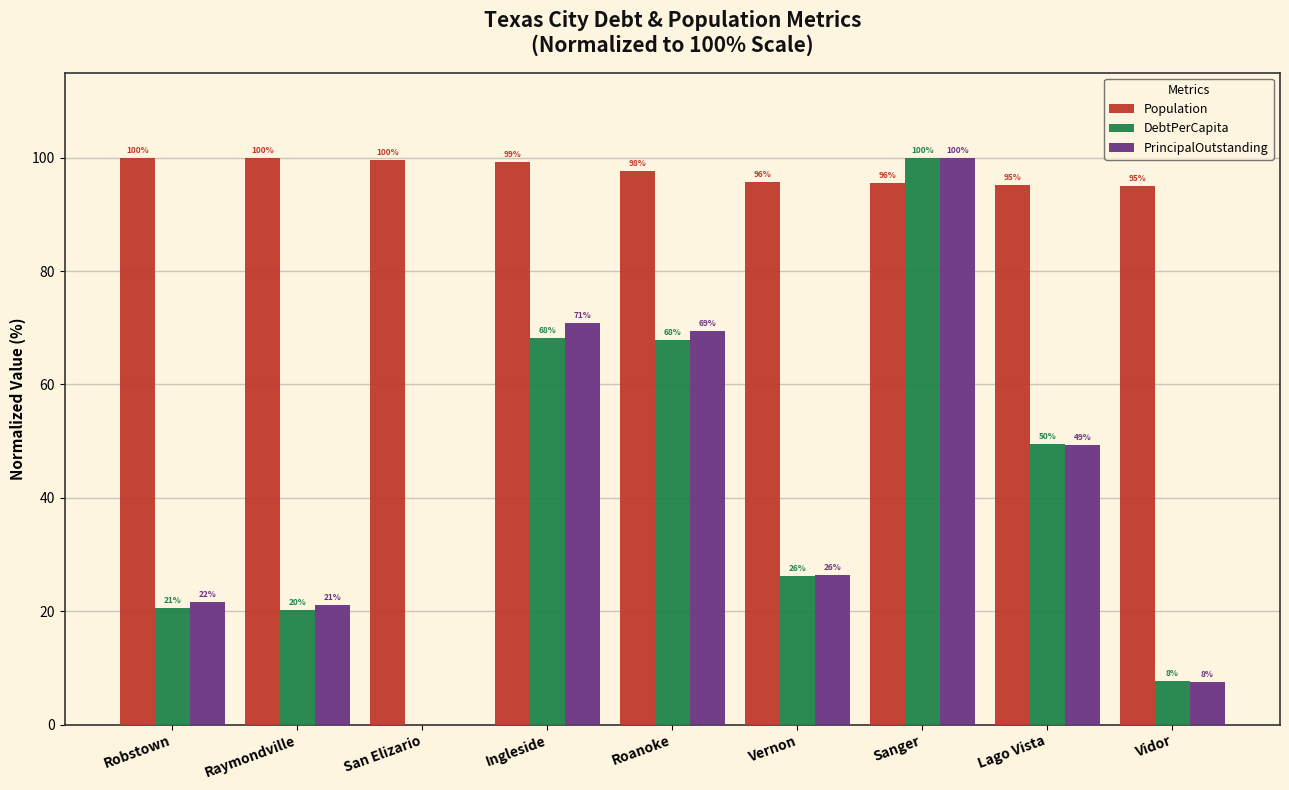

True or false: DebtPerCapita has a value of 96.5 at Roanoke.

False